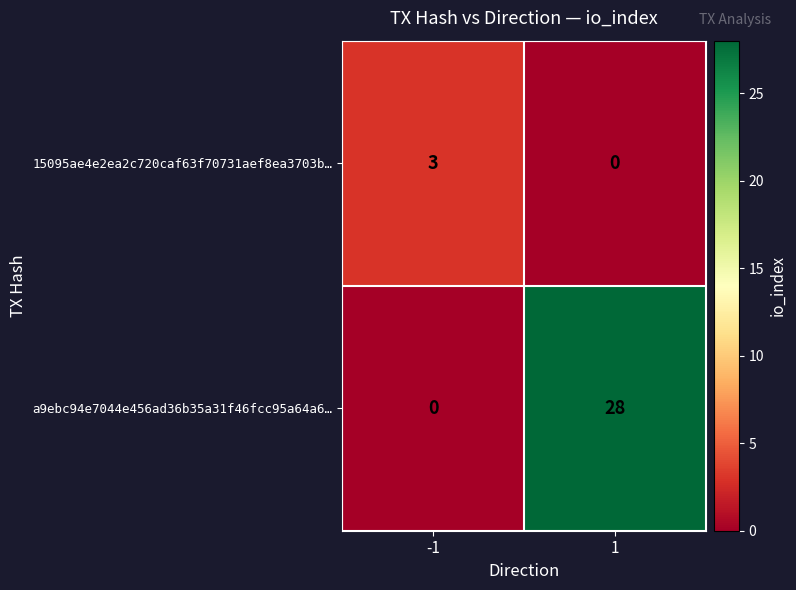

Is it true that a9ebc94e7044e456ad36b35a31f46fcc95a64a6… equals 0 at -1?

True